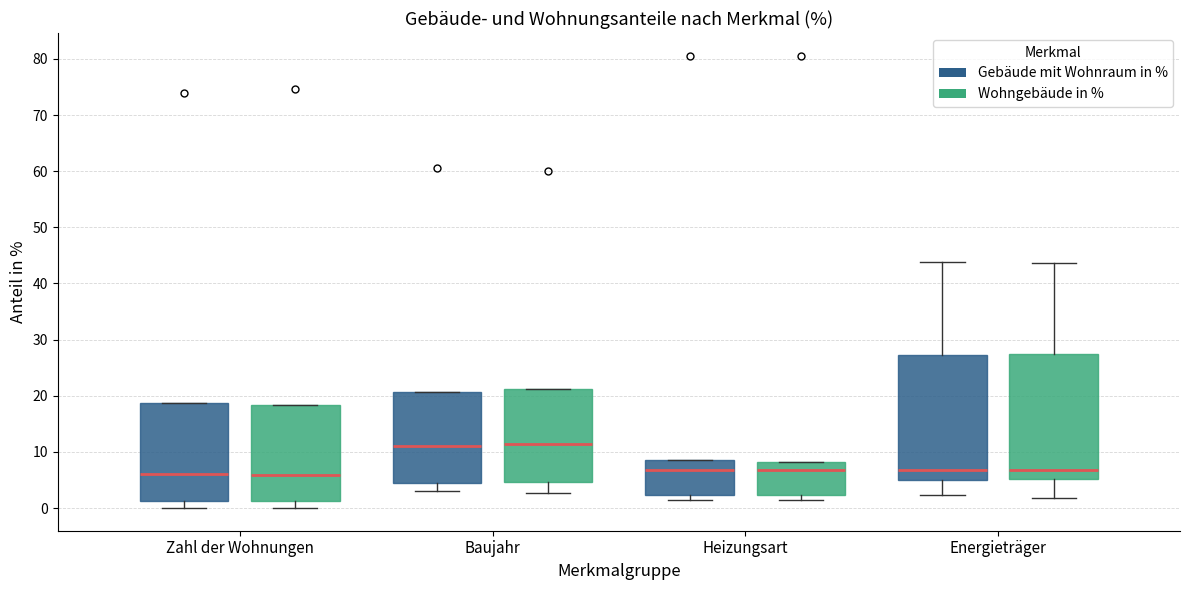

Reading left to right, read every box against the y-axis: the position of its median line, the range the box covers, and the ends of its whiskers. The values are not printed on the chart, so give them approximately, as read against the axis.

Zahl der Wohnungen (Gebäude mit Wohnraum in %): median 6, box 1 to 19, whiskers 0 to 19
Zahl der Wohnungen (Wohngebäude in %): median 6, box 1 to 18, whiskers 0 to 18
Baujahr (Gebäude mit Wohnraum in %): median 11, box 5 to 21, whiskers 3 to 21
Baujahr (Wohngebäude in %): median 11, box 5 to 21, whiskers 3 to 21
Heizungsart (Gebäude mit Wohnraum in %): median 7, box 2 to 9, whiskers 1 to 9
Heizungsart (Wohngebäude in %): median 7, box 2 to 8, whiskers 1 to 8
Energieträger (Gebäude mit Wohnraum in %): median 7, box 5 to 27, whiskers 2 to 44
Energieträger (Wohngebäude in %): median 7, box 5 to 28, whiskers 2 to 44